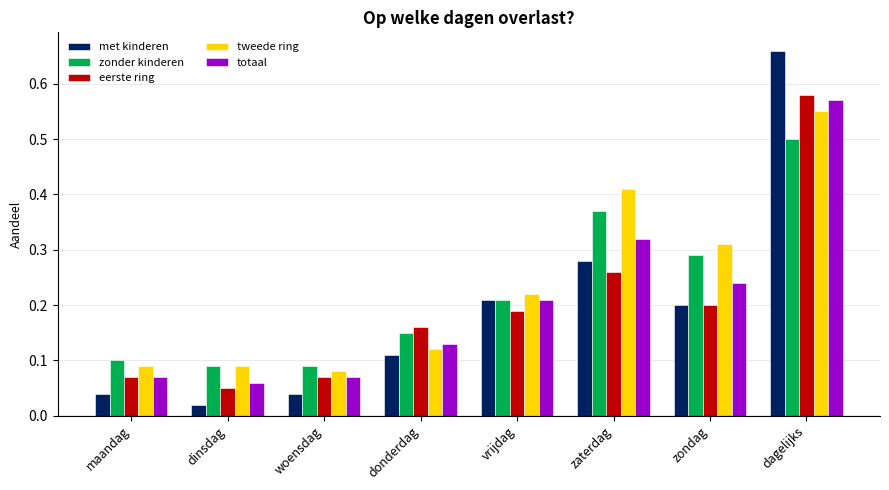

How many groups of bars are there?

8